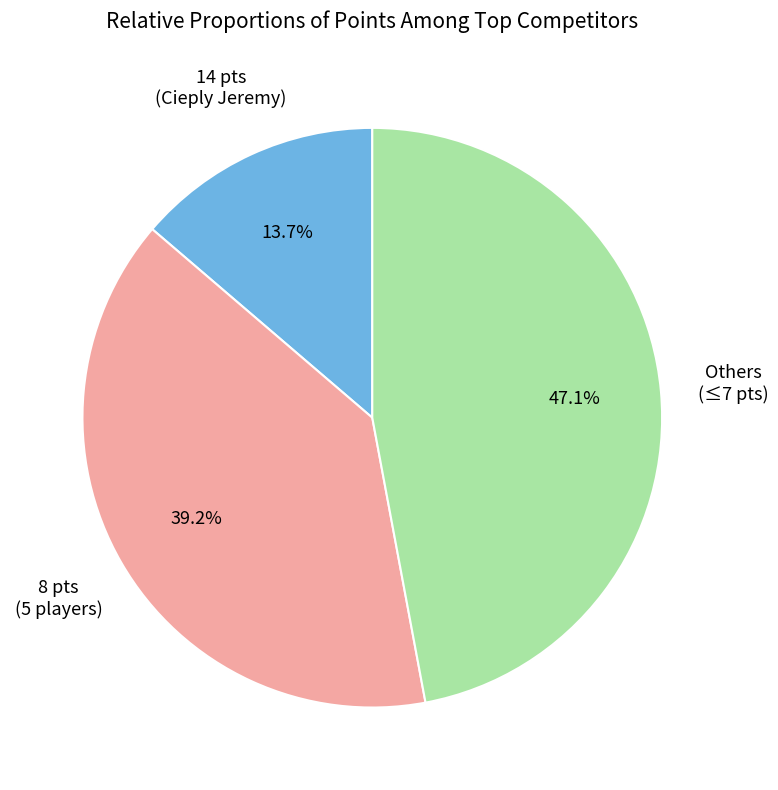

Does any single category account for the majority?

No